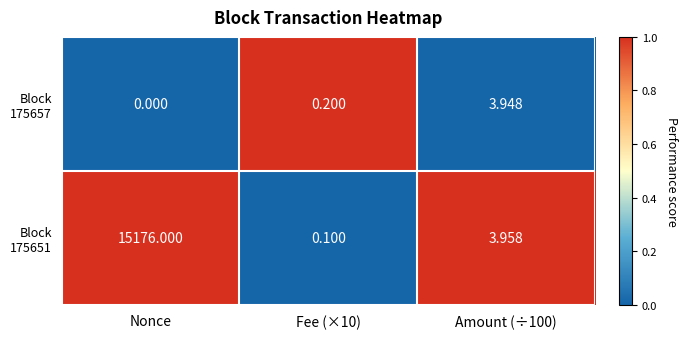

At which category does the chart reach its minimum across all series?

Nonce